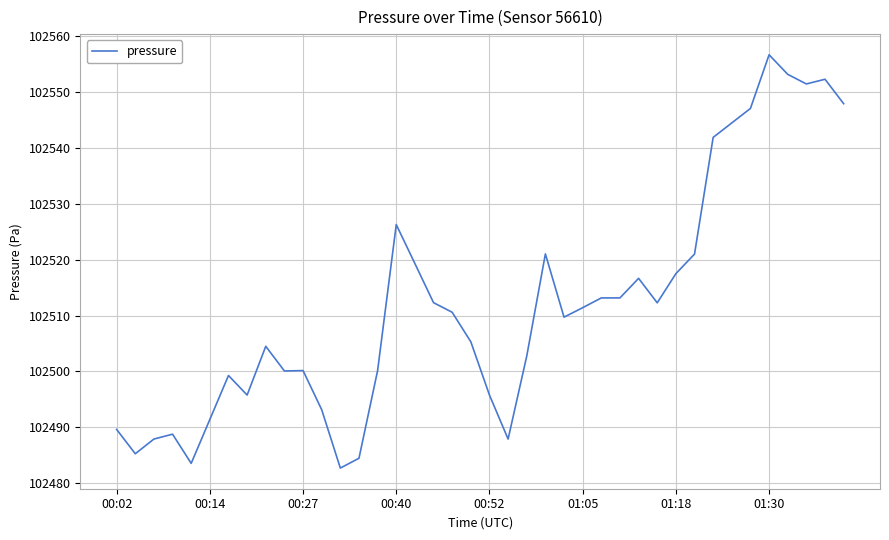

What is the difference between the maximum and minimum values?

73.9